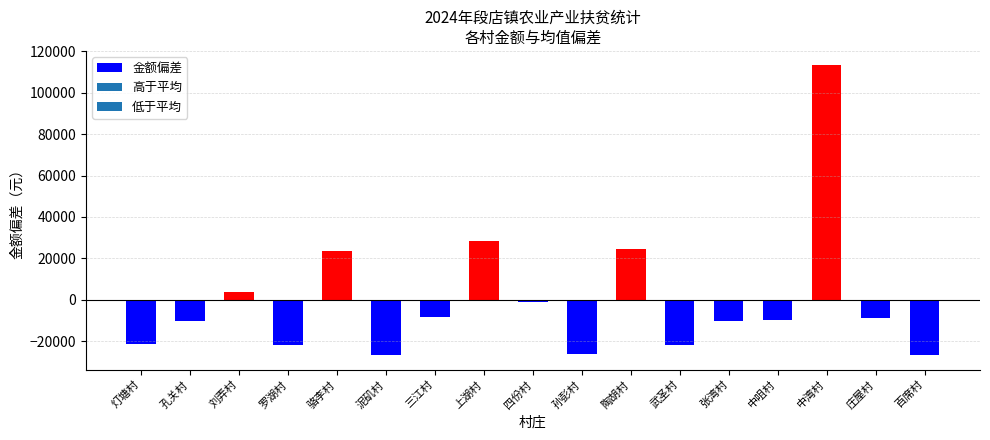

True or false: the data shows 28604.5 at 上湖村.

True